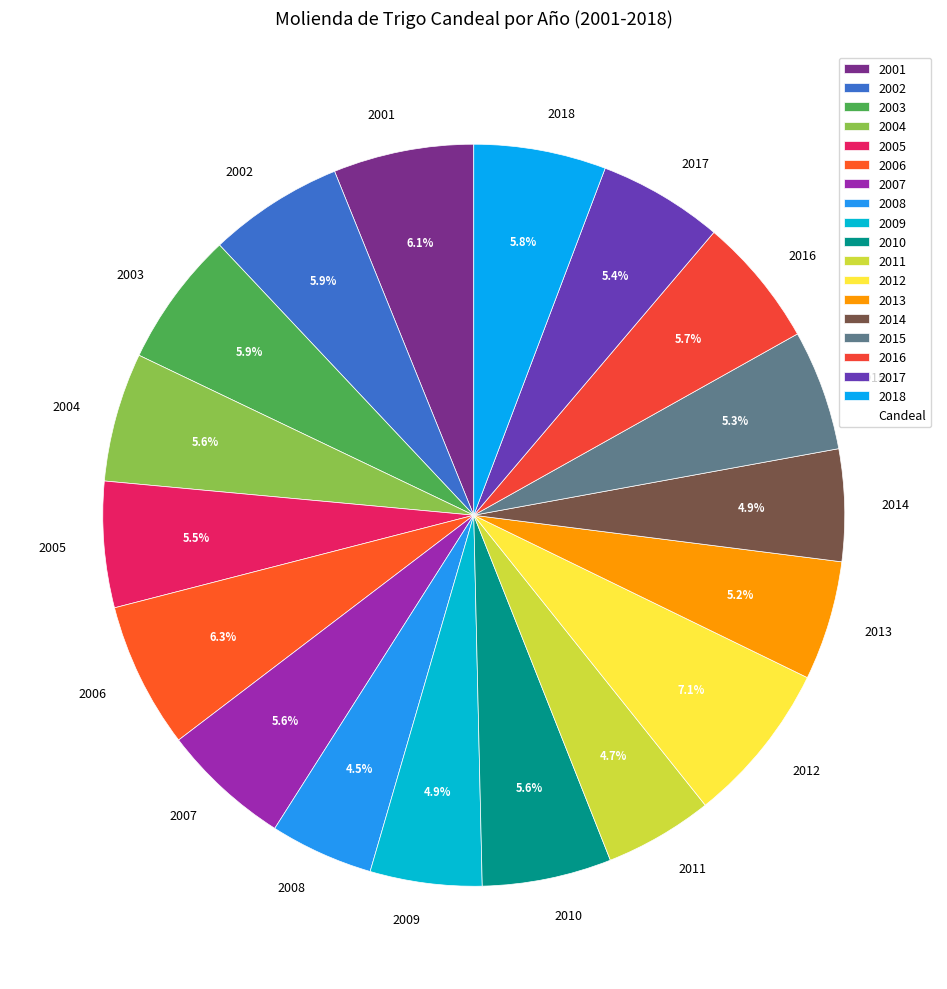

To the nearest percent, what is the combined percentage of 2014 and 2001?

11%